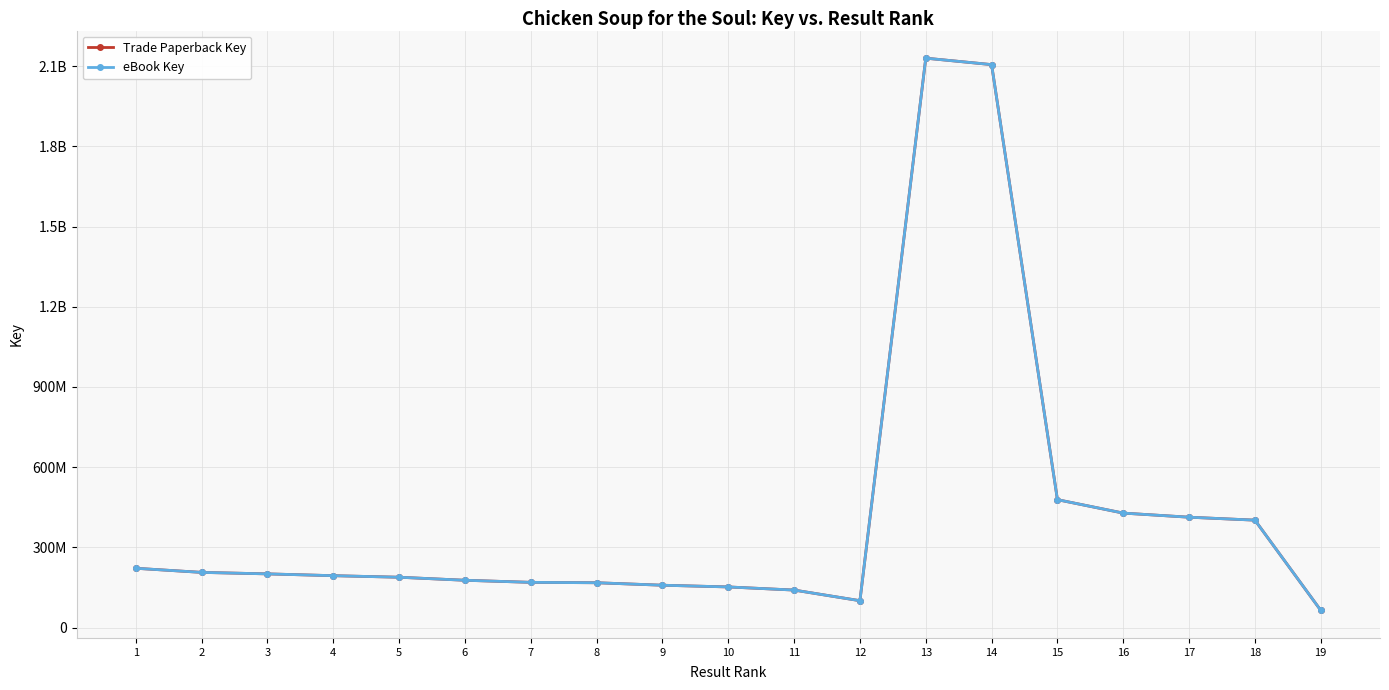

What value does the Trade Paperback Key series have at 13?

2129725699